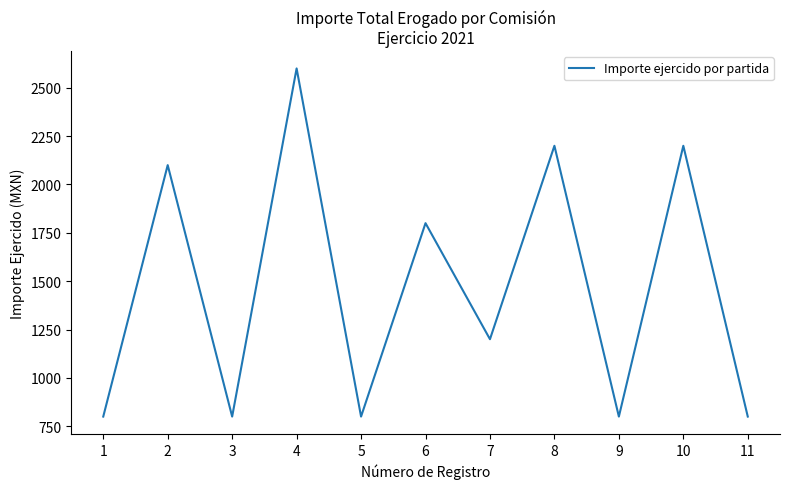

What is the approximate value at 7, to the nearest 100?

1200